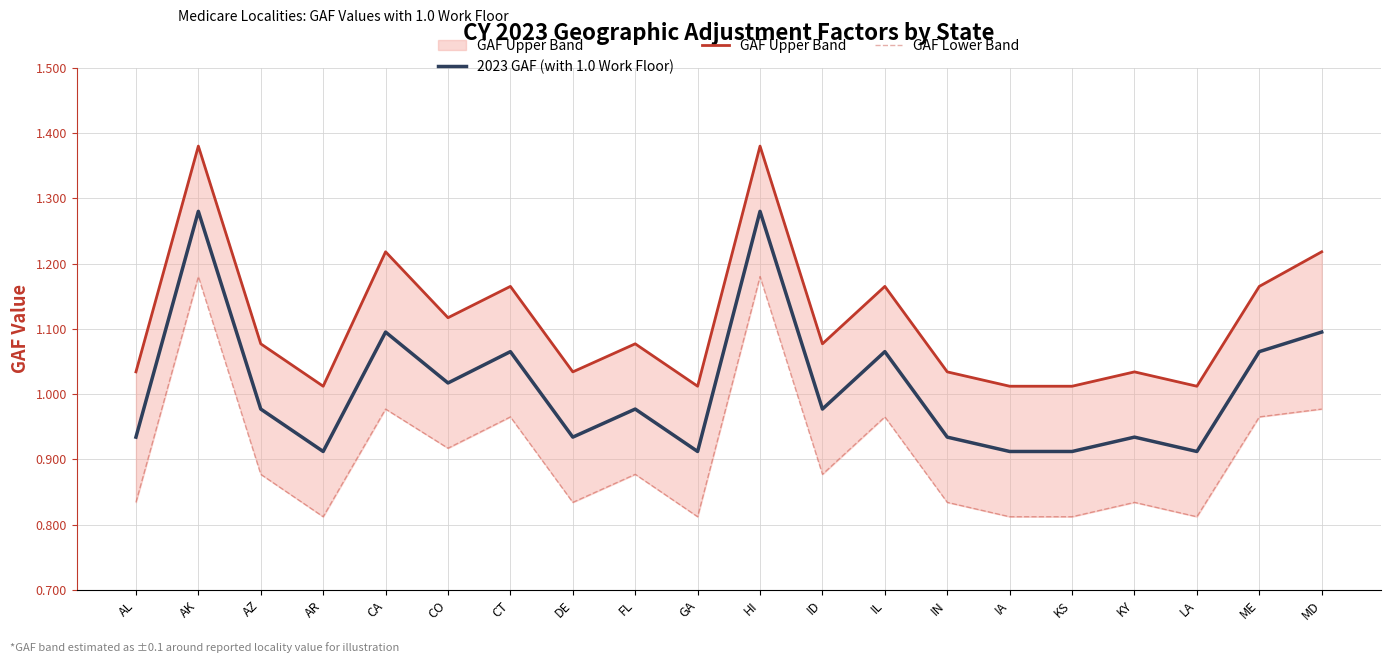

Where is the first local maximum for 2023 GAF (with 1.0 Work Floor)?

AK